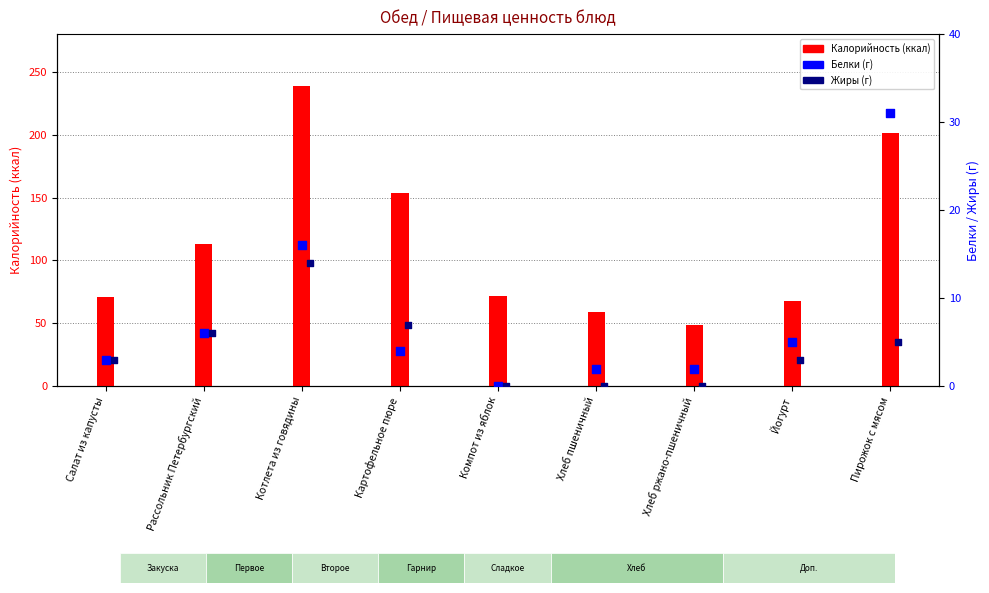

At how many categories does at least one series exceed 90?

4